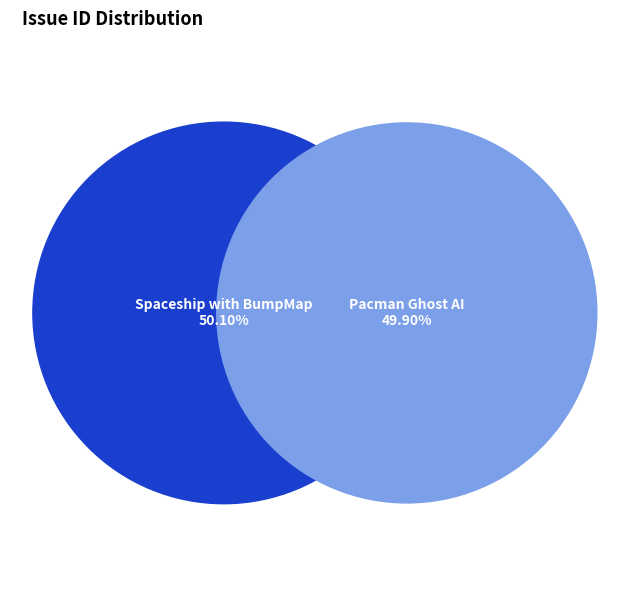

Is there any slice that represents more than half of the pie?

Yes